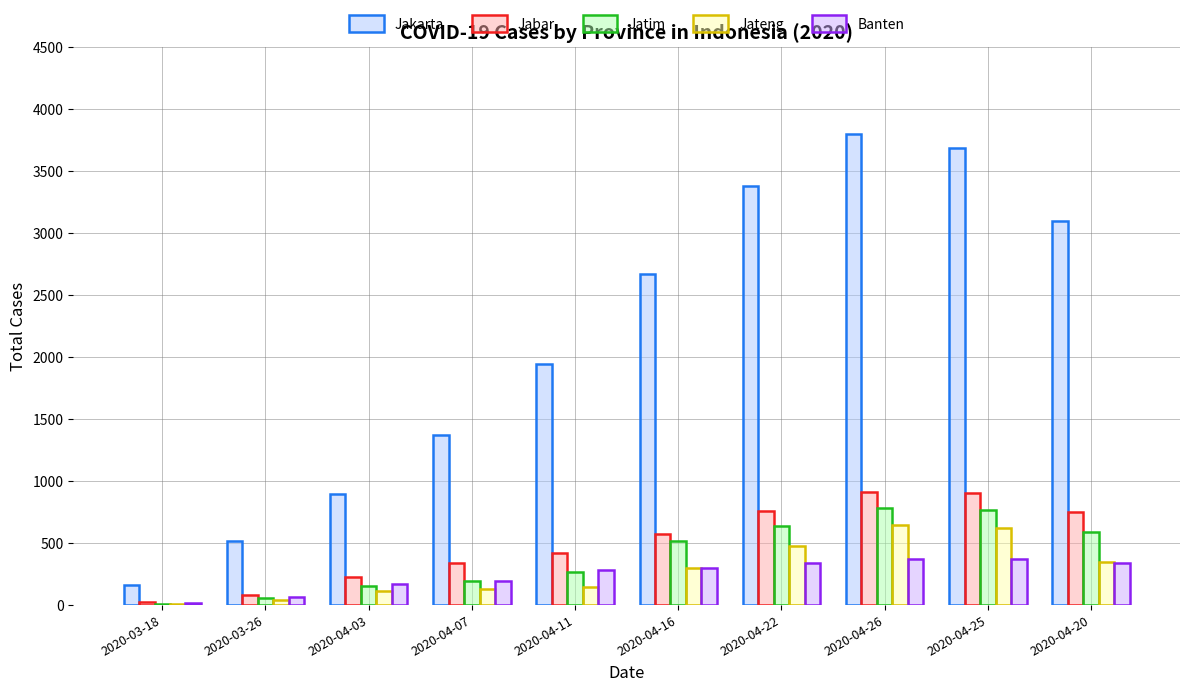

What is the spread (max minus min) of values at 2020-04-03?

784